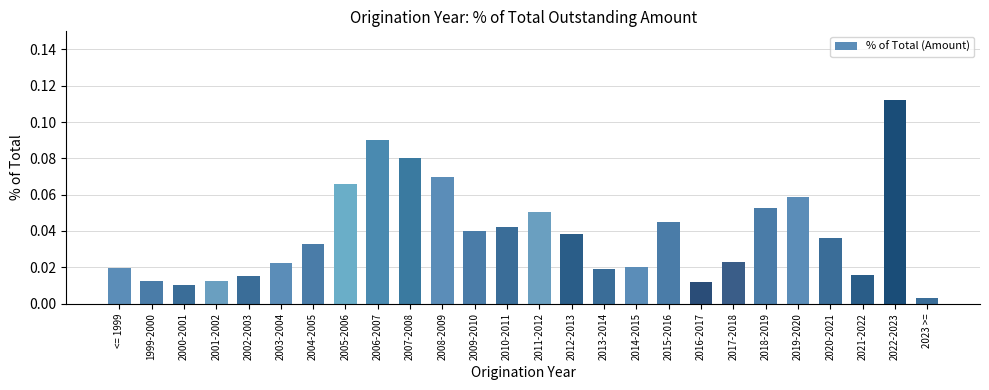

Which category has the lowest value across all series?

2023 >=